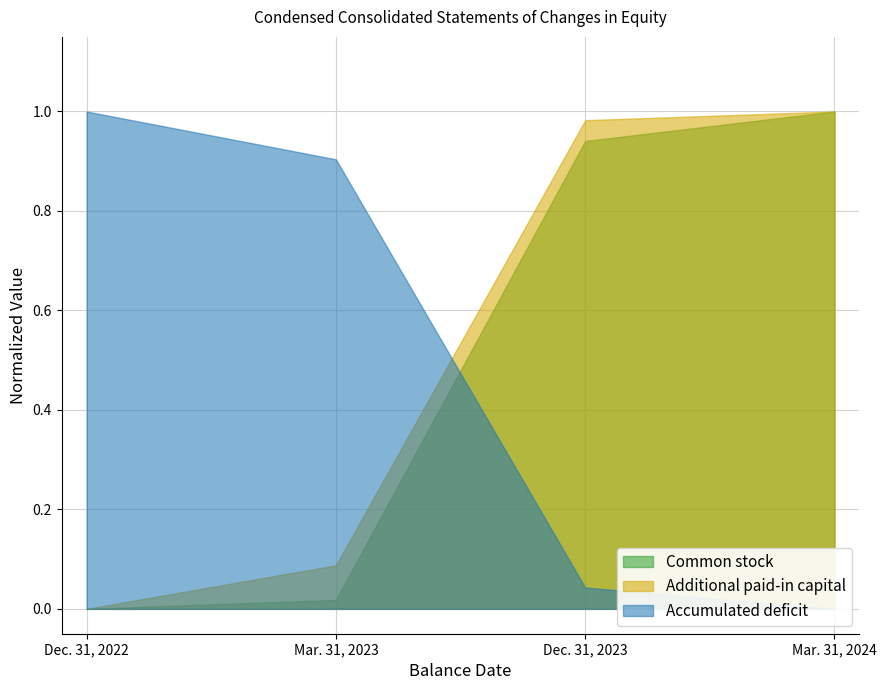

True or false: Accumulated deficit has a value of 1.7 at Dec. 31, 2022.

False